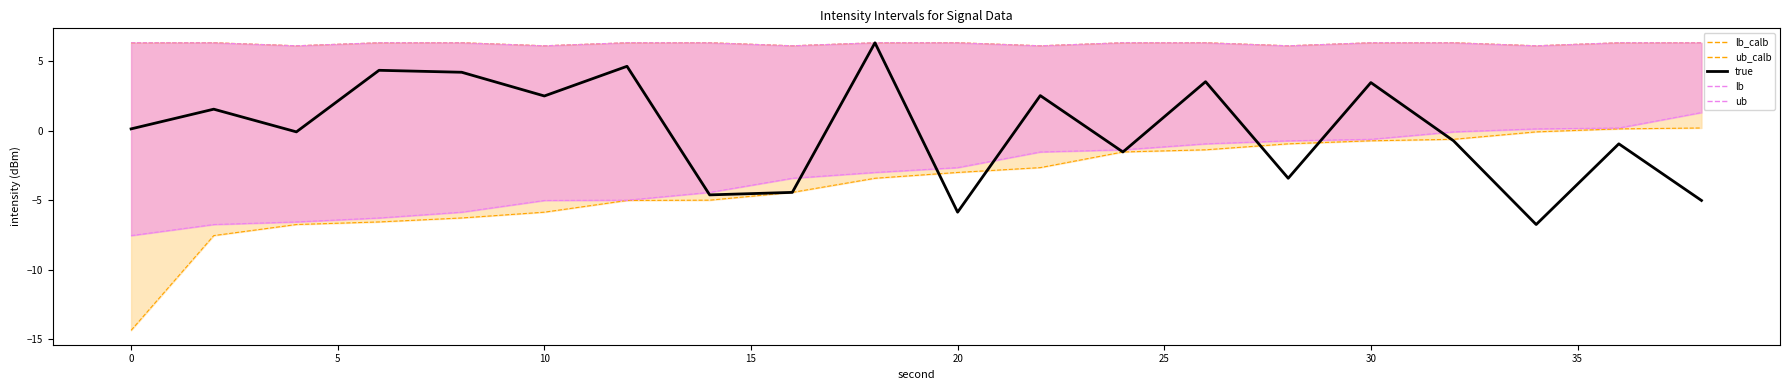

Which series has the largest total across all categories?

ub_calb